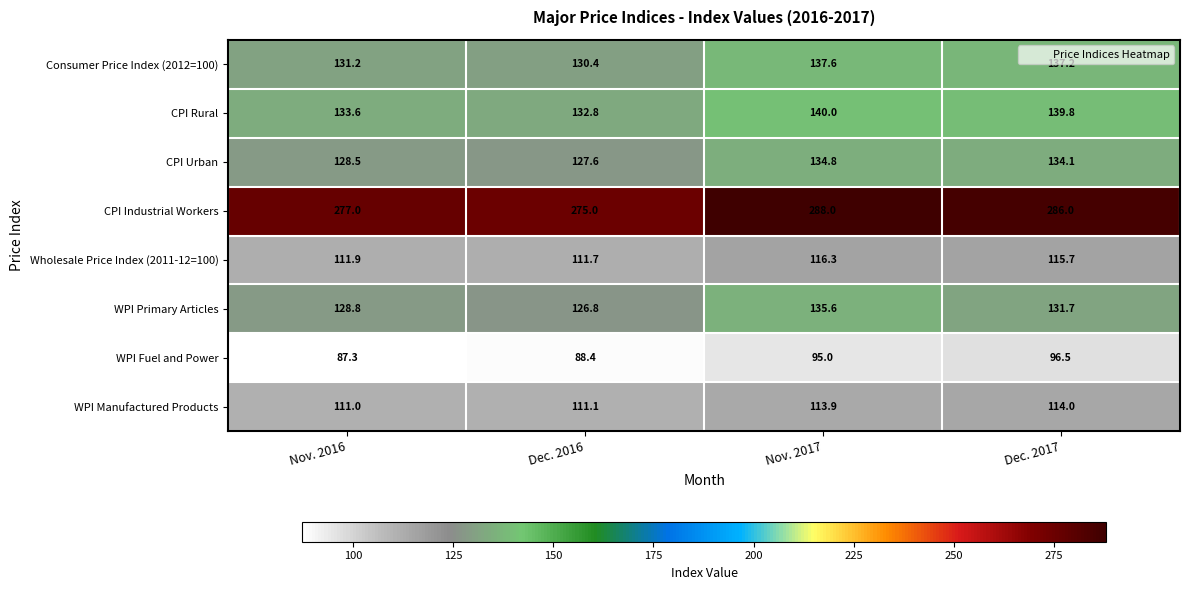

What is the total value across all series at Nov. 2016?

1109.3